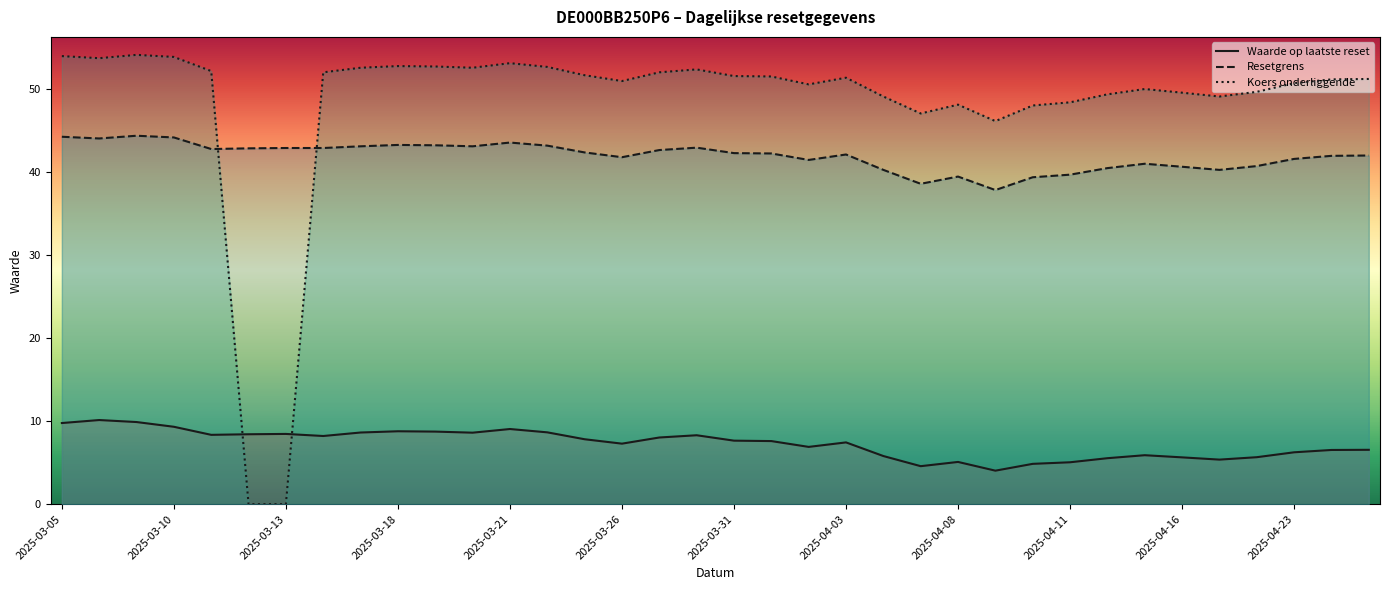

Does the chart have visible grid lines?

No